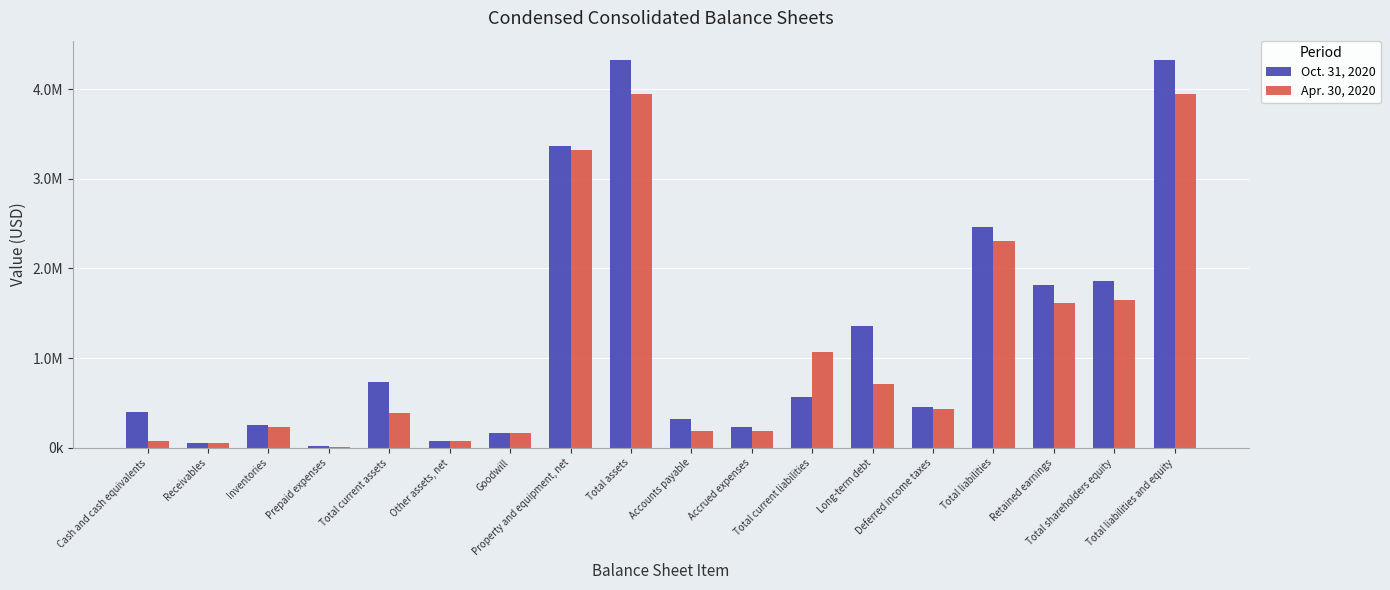

Rank the series at Retained earnings from highest to lowest value.

Oct. 31, 2020, Apr. 30, 2020